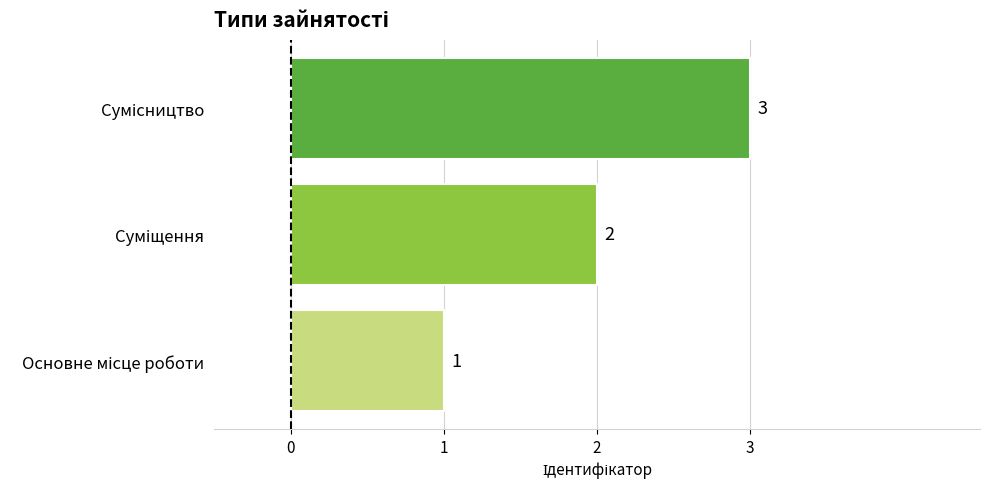

What is the sum of all values?

6